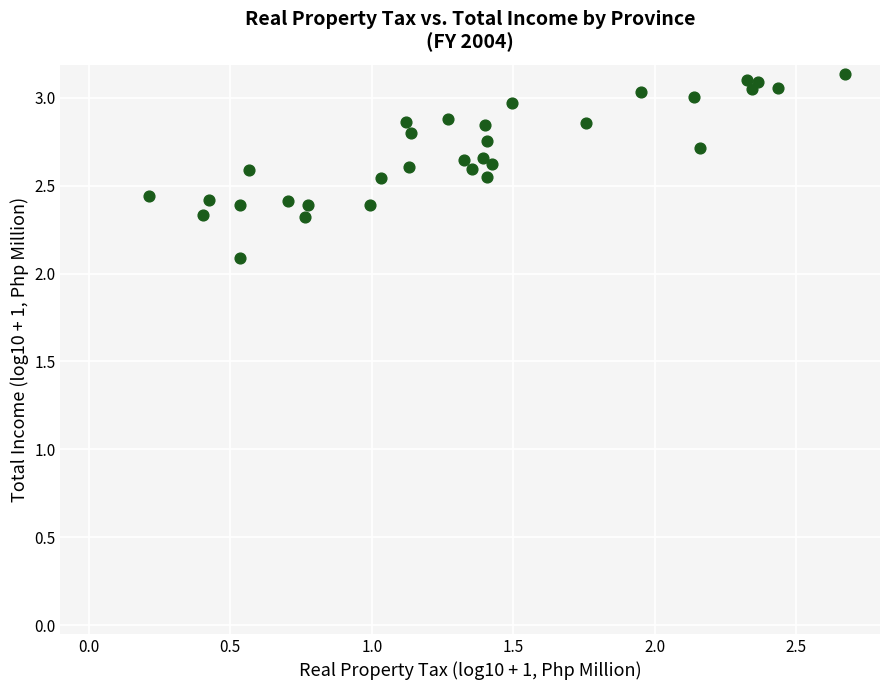

What Y value in the scatter plot is closest to 2?

2.1